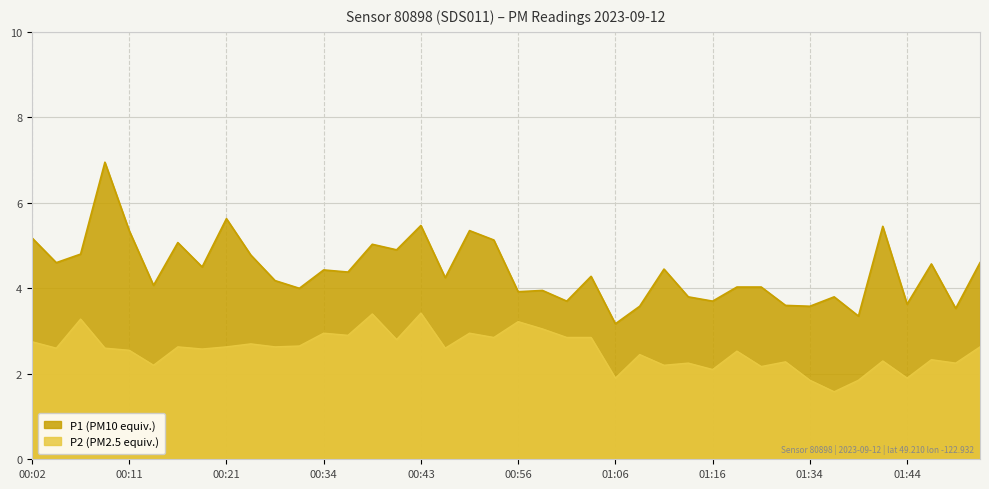

What is the value of the P2 point at the 21st from the left?

3.2